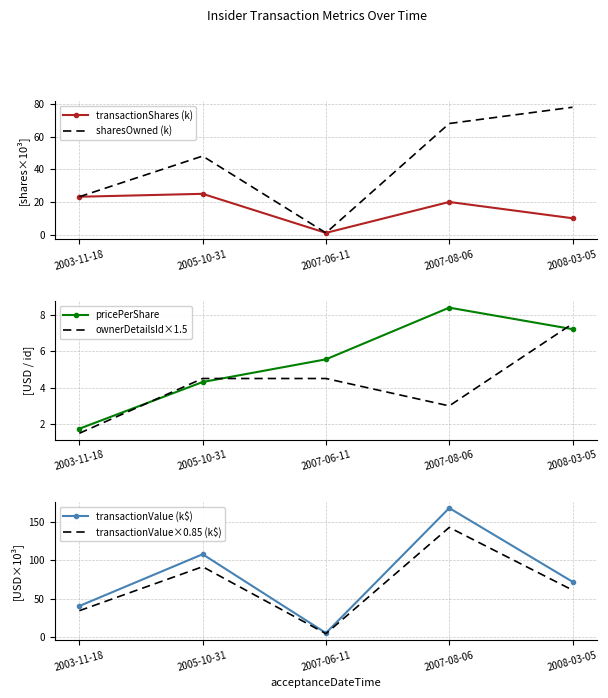

What is the label of the 2nd point from the left?

2005-10-31